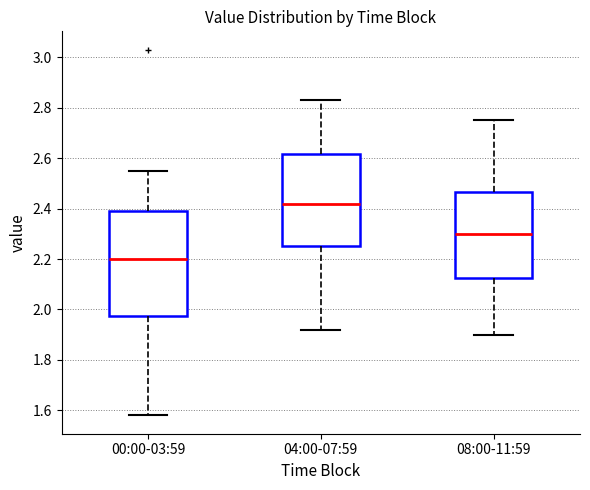

Which box is the tallest, from its lower edge to its upper edge?

00:00-03:59